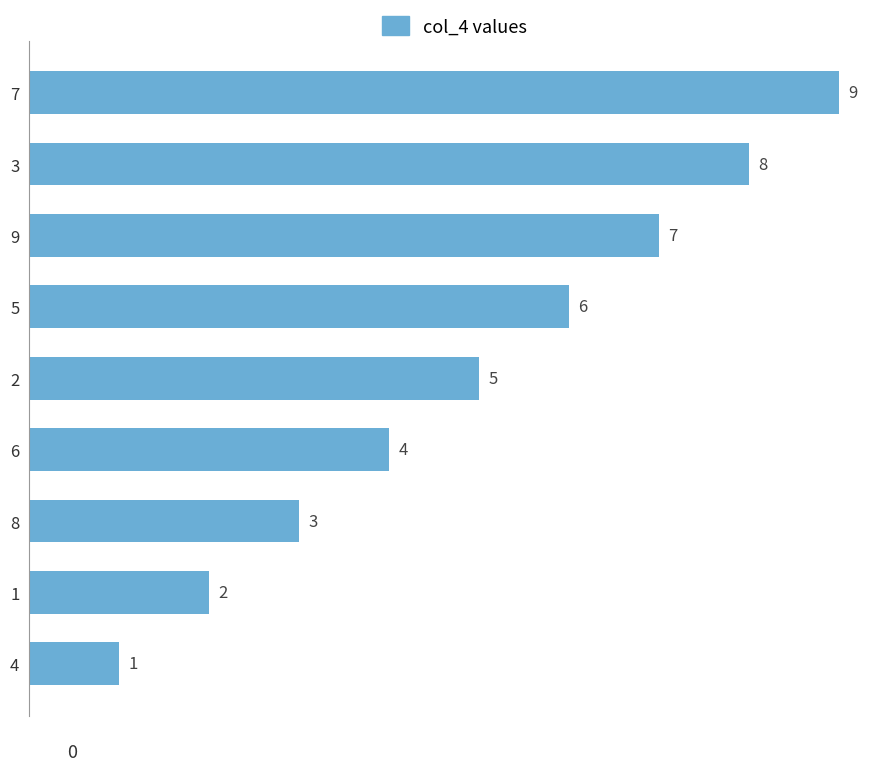

Rank the categories by value from highest to lowest.

7, 3, 9, 5, 2, 6, 8, 1, 4